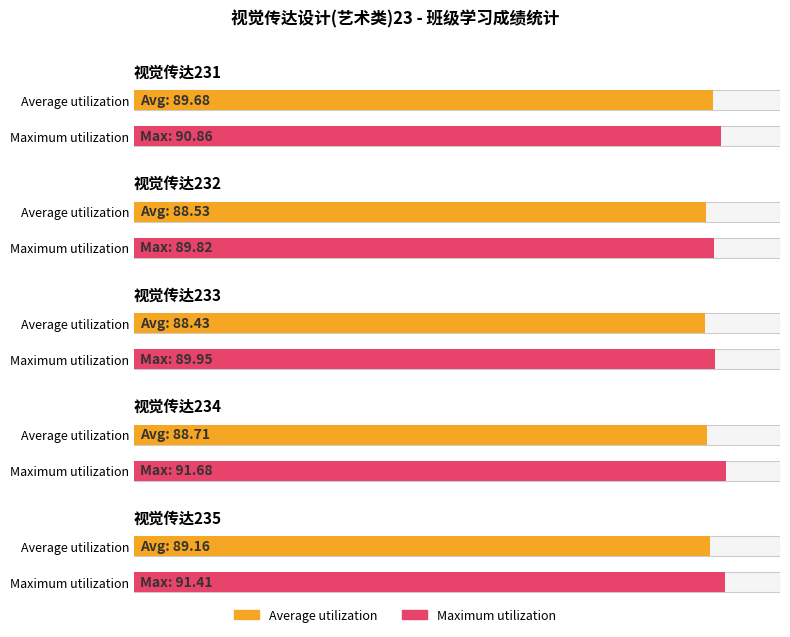

What is the average value of the 视觉传达234 series?

88.7